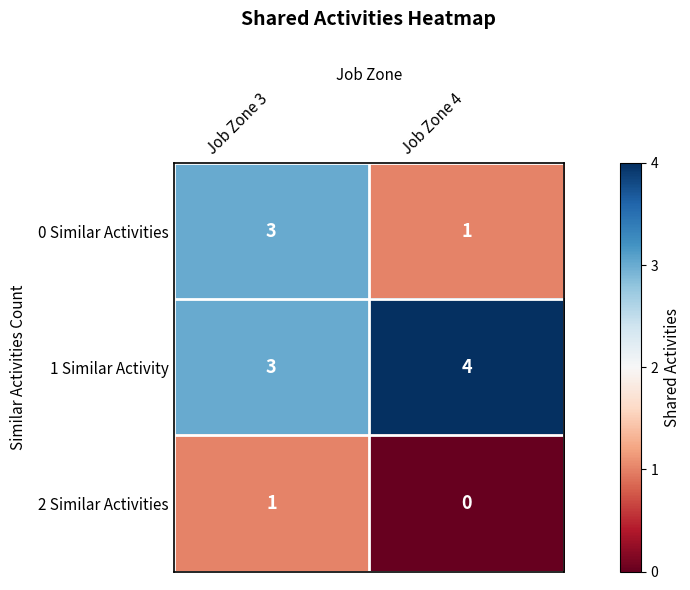

Which category has the highest value across all series?

Job Zone 4